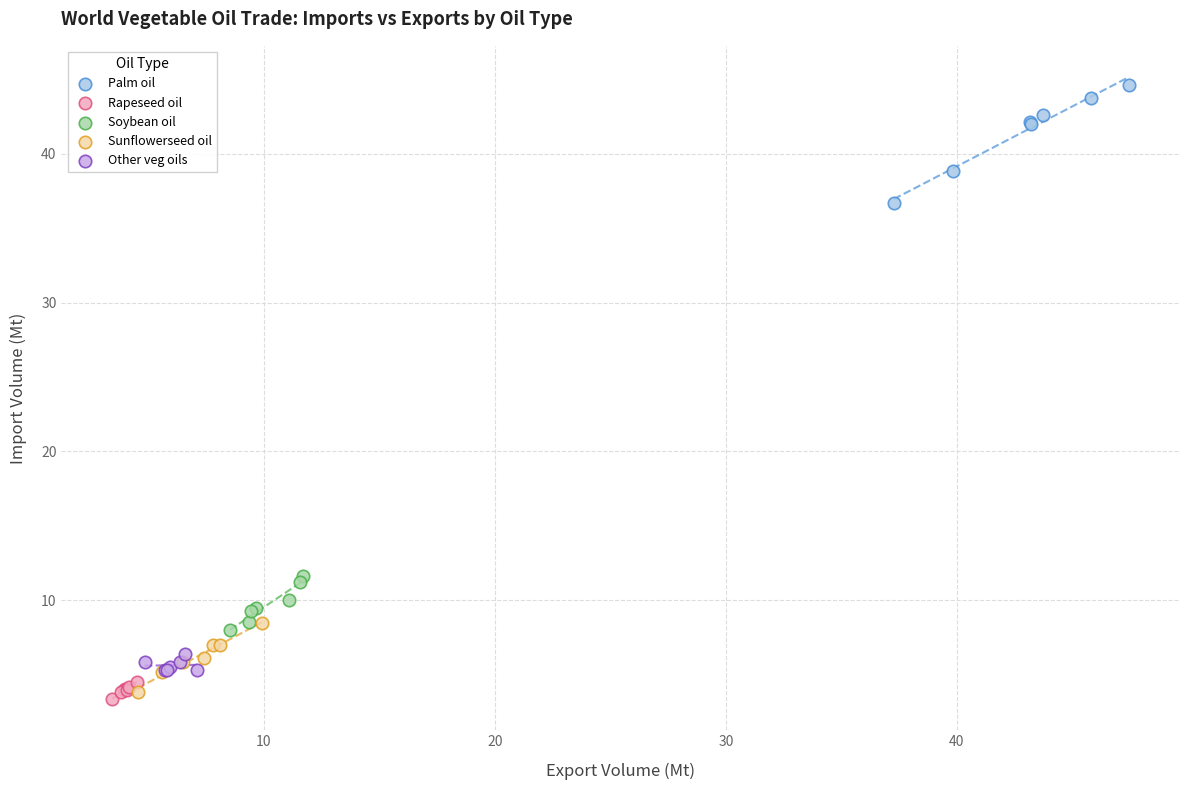

Which series has the largest Y range (max minus min)?

Palm oil